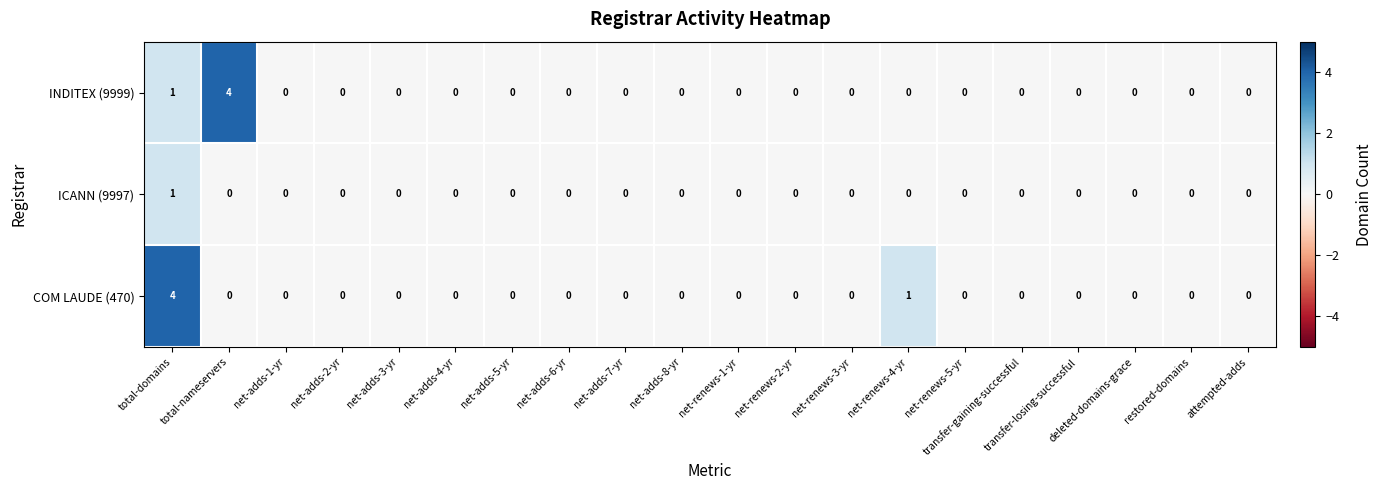

What is the sum of all COM LAUDE (470) values?

5